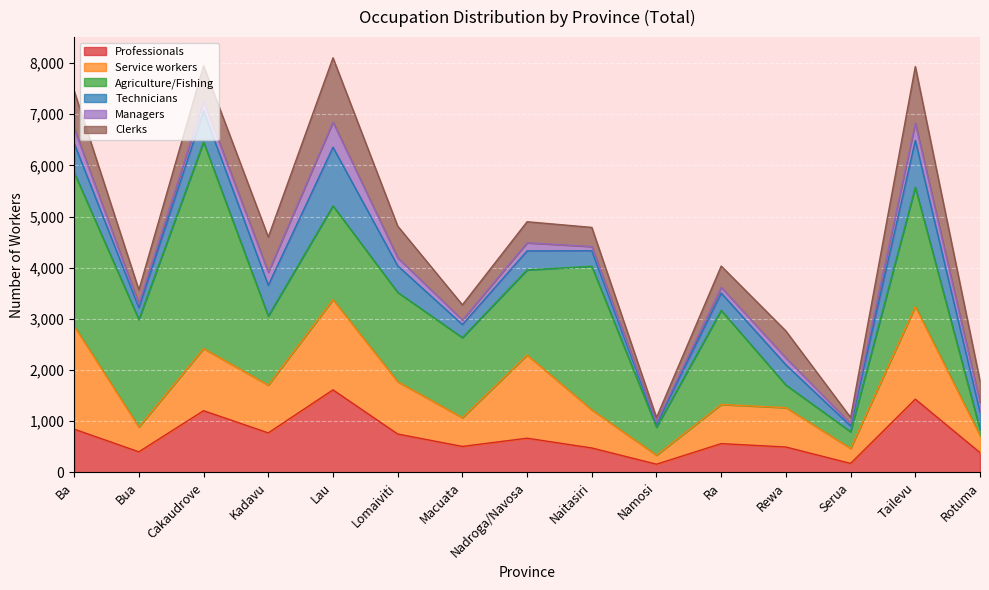

Reading left to right, what are all the values shown in this chart?

Professionals: Ba=844	Bua=401	Cakaudrove=1205	Kadavu=771	Lau=1612	Lomaiviti=749	Macuata=506	Nadroga/Navosa=667	Naitasiri=476	Namosi=159	Ra=561	Rewa=495	Serua=174	Tailevu=1430	Rotuma=385
Service workers: Ba=2016	Bua=484	Cakaudrove=1214	Kadavu=934	Lau=1764	Lomaiviti=1023	Macuata=562	Nadroga/Navosa=1626	Naitasiri=745	Namosi=176	Ra=765	Rewa=769	Serua=294	Tailevu=1811	Rotuma=334
Agriculture/Fishing: Ba=3001	Bua=2102	Cakaudrove=4040	Kadavu=1348	Lau=1833	Lomaiviti=1746	Macuata=1565	Nadroga/Navosa=1664	Naitasiri=2807	Namosi=546	Ra=1840	Rewa=442	Serua=326	Tailevu=2333	Rotuma=118
Technicians: Ba=571	Bua=231	Cakaudrove=606	Kadavu=604	Lau=1147	Lomaiviti=519	Macuata=256	Nadroga/Navosa=372	Naitasiri=303	Namosi=61	Ra=339	Rewa=395	Serua=112	Tailevu=916	Rotuma=339
Managers: Ba=293	Bua=74	Cakaudrove=196	Kadavu=253	Lau=491	Lomaiviti=157	Macuata=89	Nadroga/Navosa=158	Naitasiri=83	Namosi=34	Ra=111	Rewa=135	Serua=45	Tailevu=336	Rotuma=188
Clerks: Ba=731	Bua=273	Cakaudrove=686	Kadavu=689	Lau=1256	Lomaiviti=620	Macuata=296	Nadroga/Navosa=412	Naitasiri=374	Namosi=95	Ra=416	Rewa=527	Serua=121	Tailevu=1106	Rotuma=420